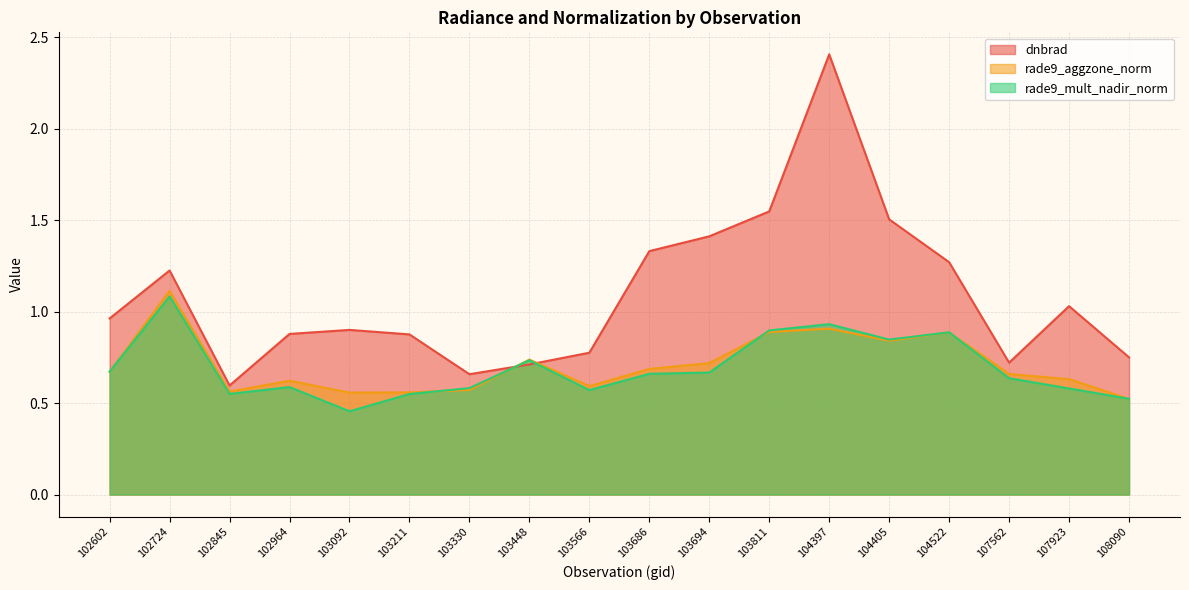

What is the sum of the rade9_mult_nadir_norm values at 107923 and 103694?

1.2